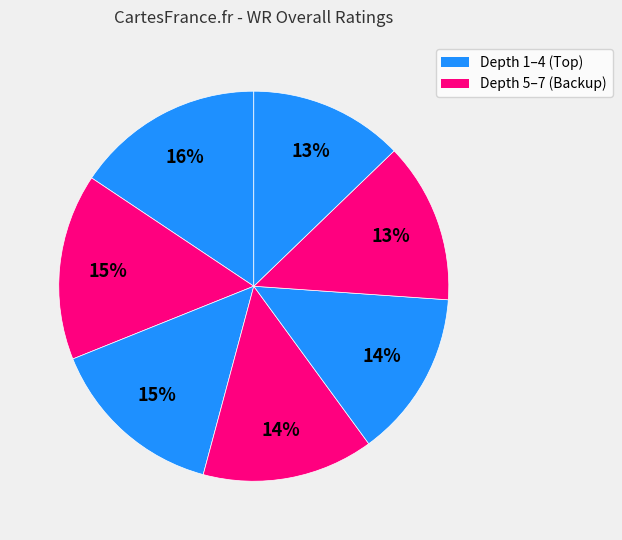

How many segments does this pie chart have?

7